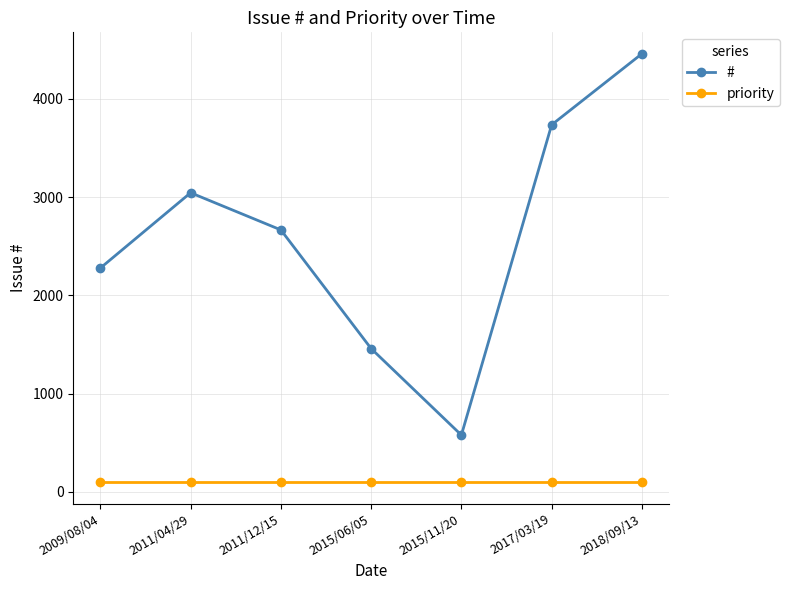

True or false: priority has a value of 100 at 2009/08/04.

True